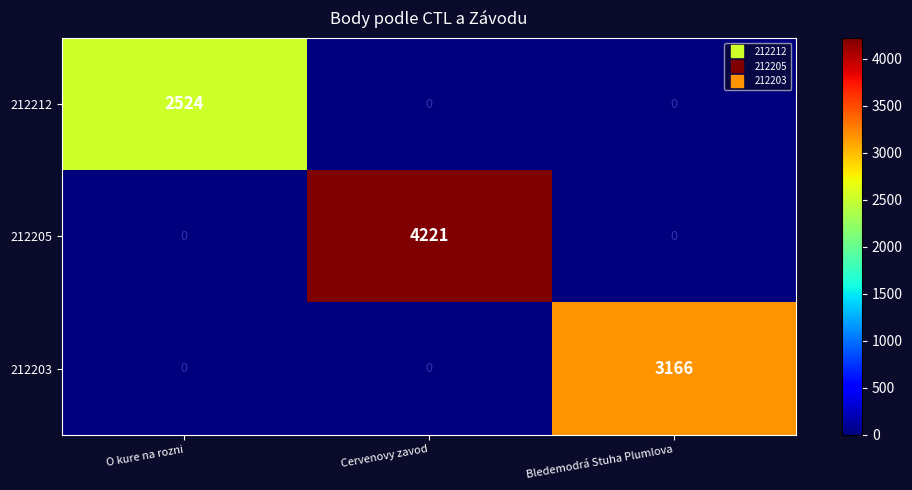

How many data points does each series have?

3